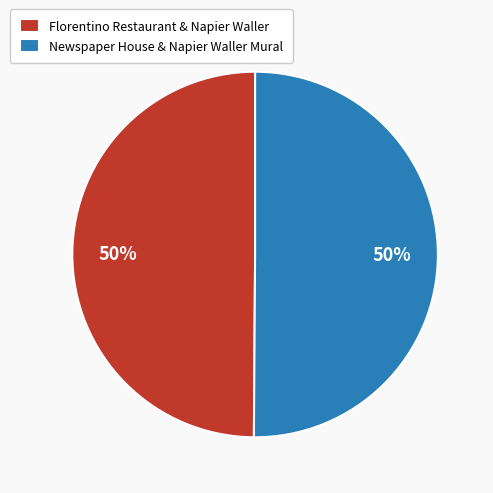

To the nearest percent, what percentage of the pie is Newspaper House & Napier Waller Mural?

50%